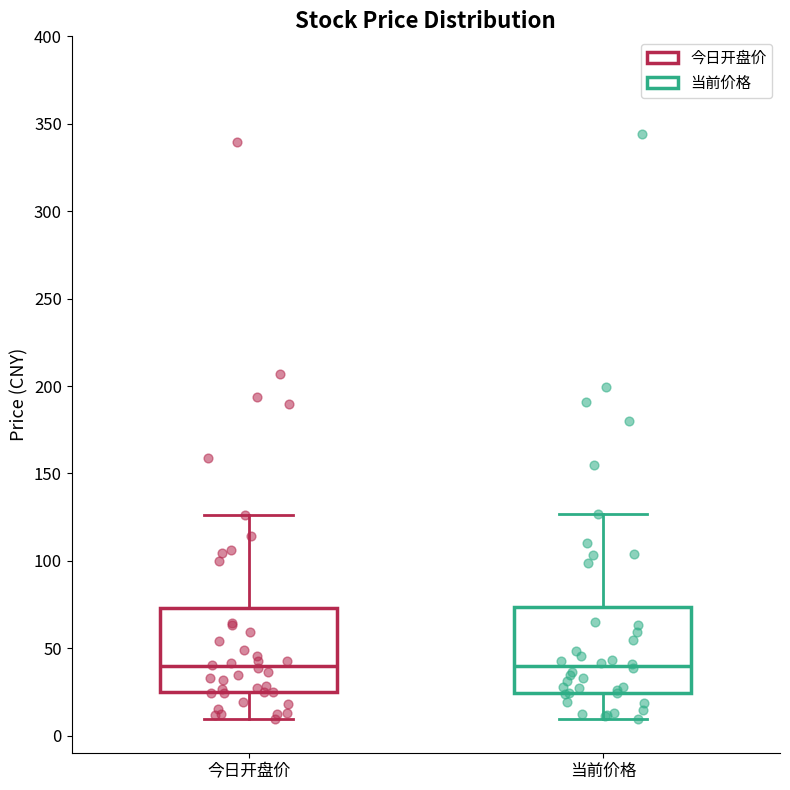

Where does the upper whisker of the box for 今日开盘价 end on the y-axis? The values are not printed on the chart, so give them approximately, as read against the axis.

125